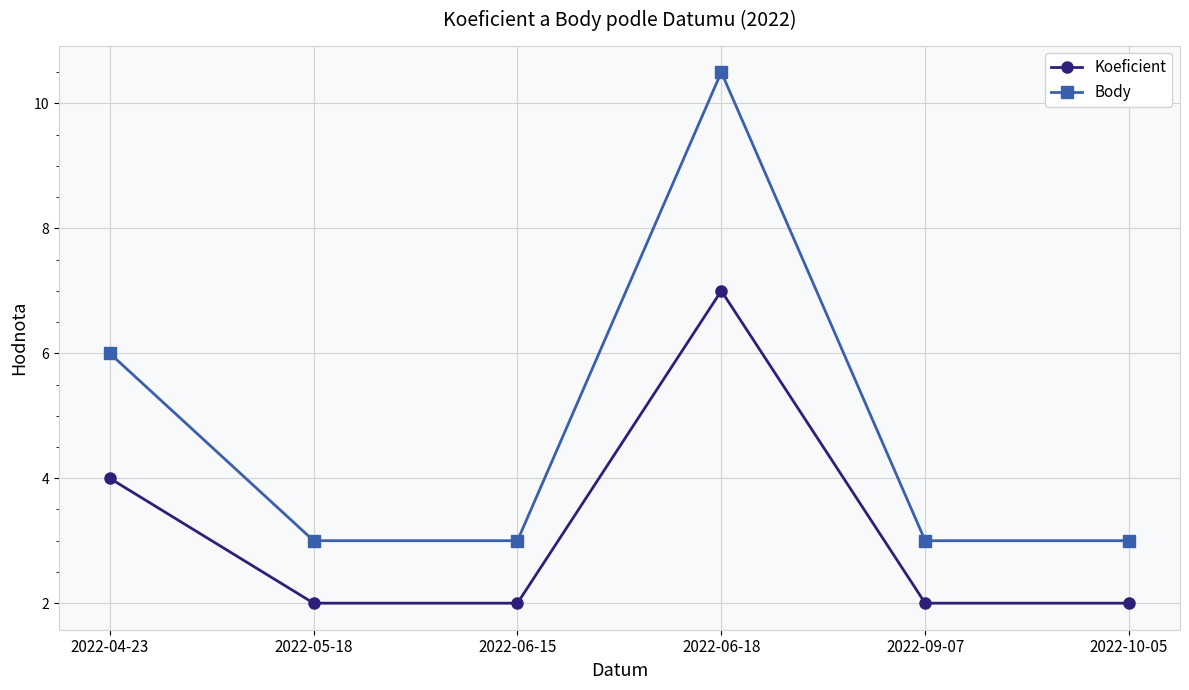

Count the Body values in the range 3 to 6.

5